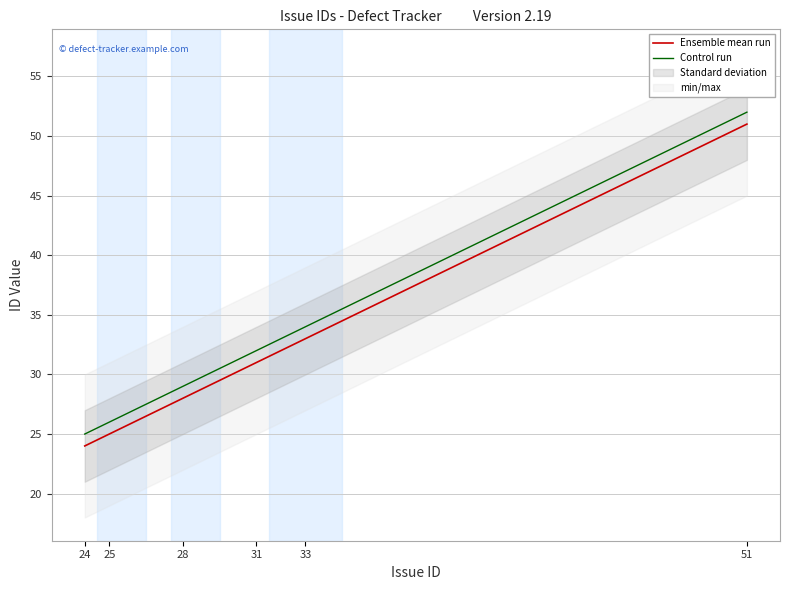

At how many categories does at least one series exceed 49?

1